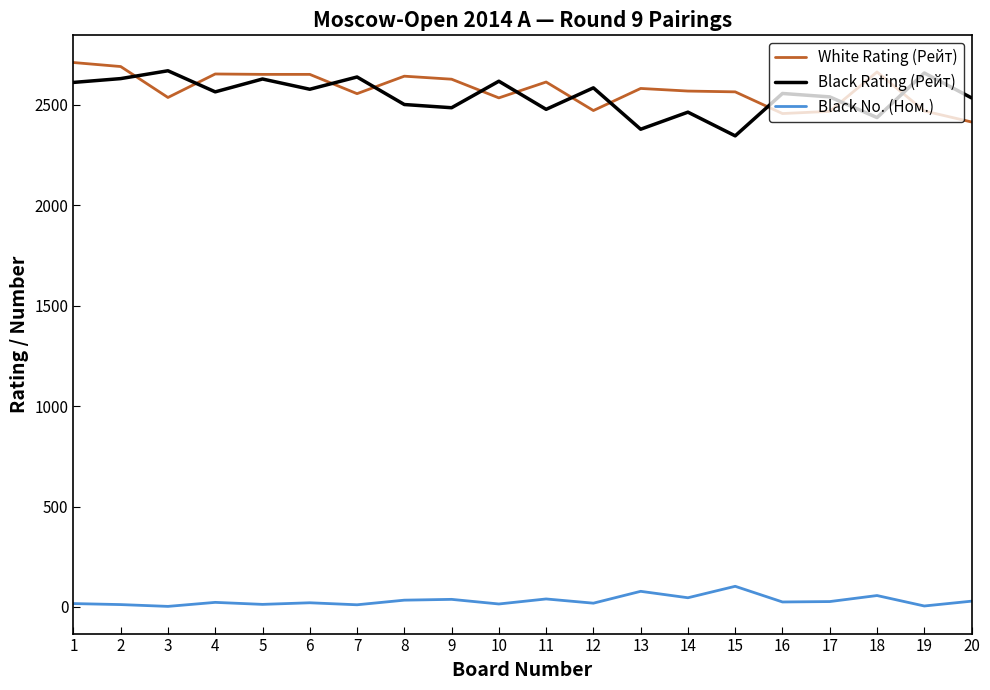

How many values in the Black Rating (Рейт) series are below 2564?

10